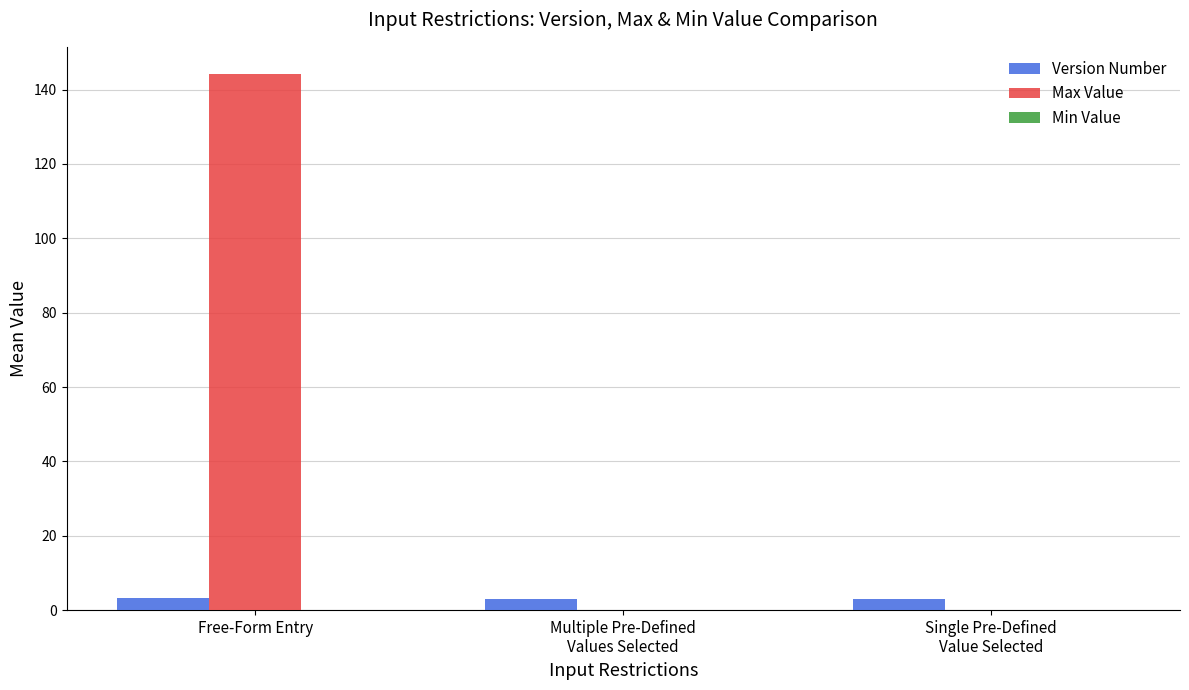

What is the sum of all Max Value values?

144.3